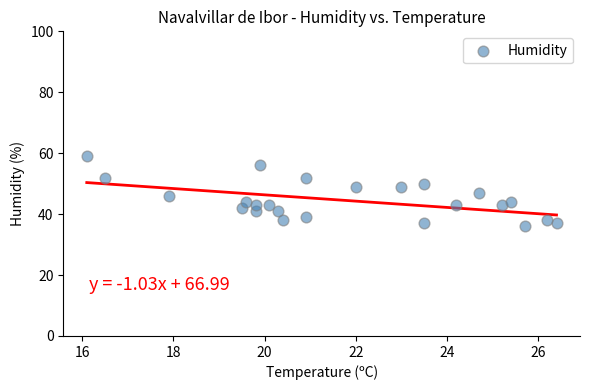

What is the range of Y values (max minus min)?

23